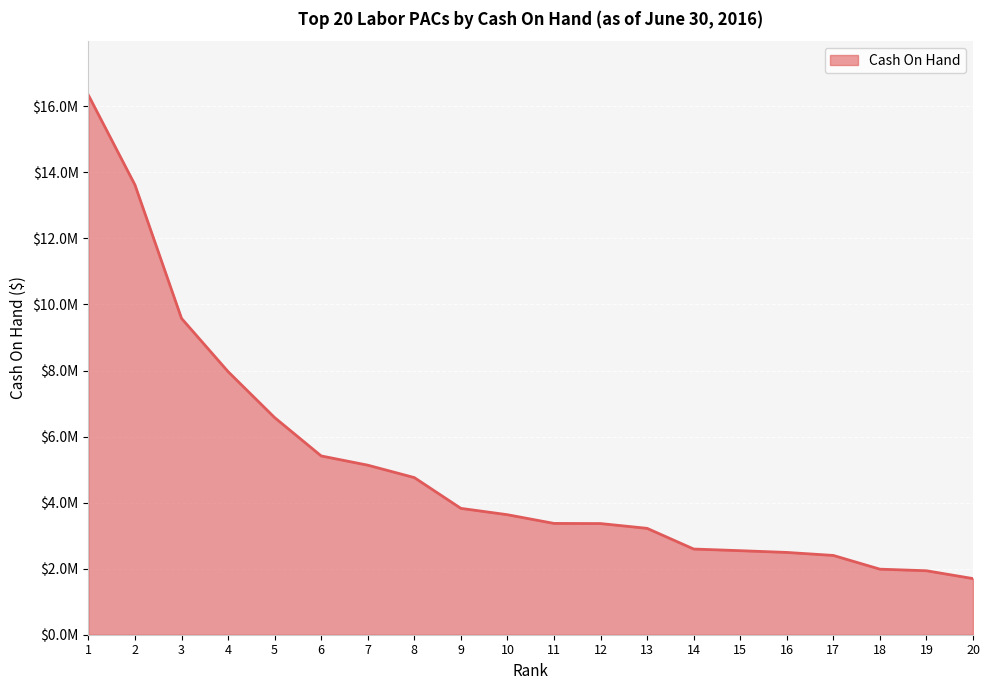

Does the chart display data point markers on the line(s)?

No